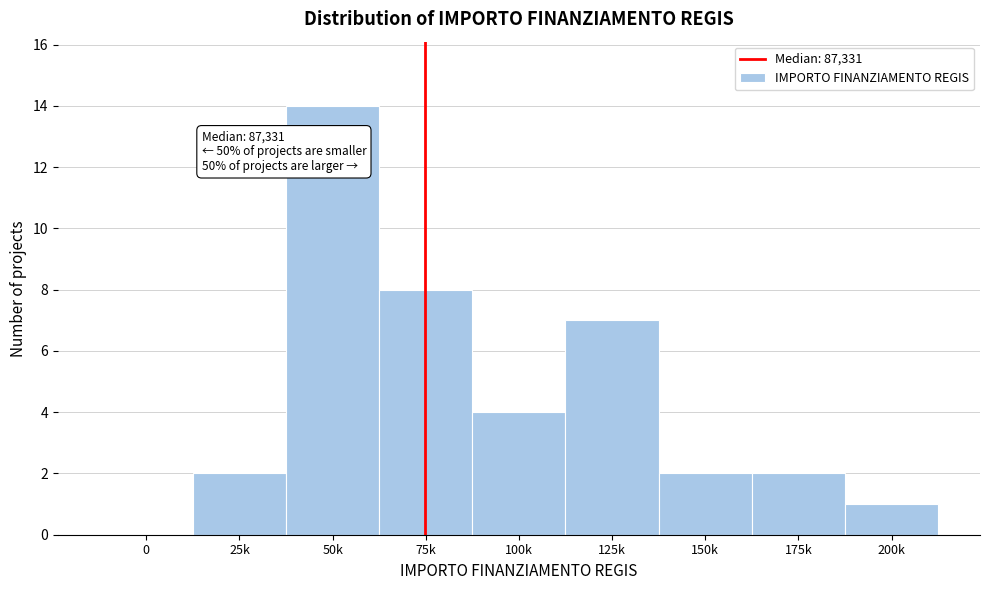

Reading right to left, transcribe all the data shown in this chart.

200k=1	175k=2	150k=2	125k=7	100k=4	75k=8	50k=14	25k=2	0=0